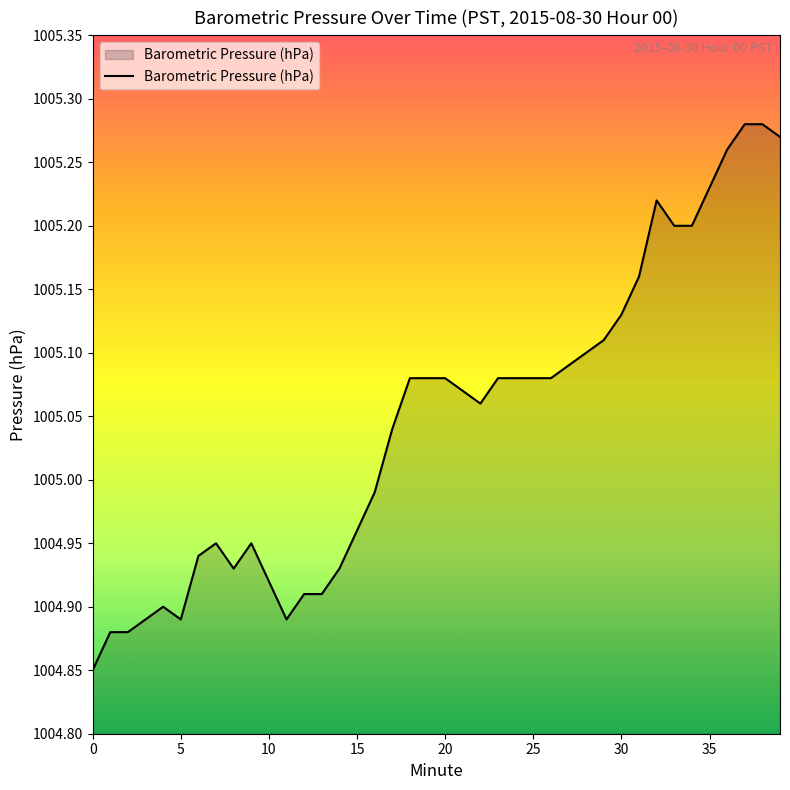

What is the sum of all values?

40201.8